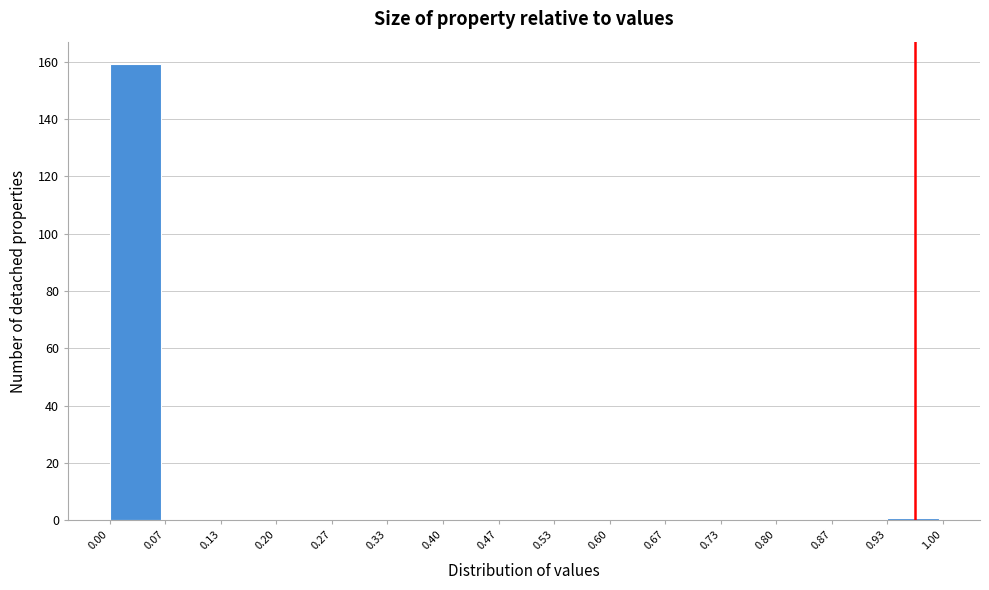

How tall is the bar that spans 0.00 to 0.07 on the x-axis? The values are not printed on the chart, so give them approximately, as read against the axis.

160